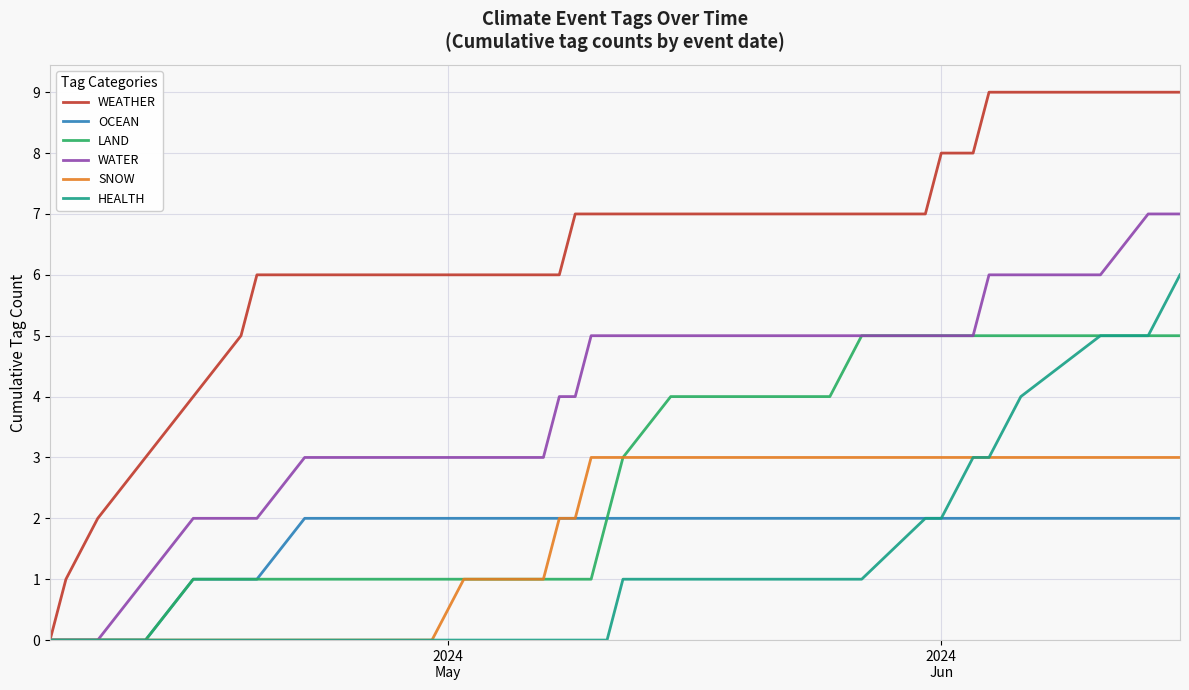

What is the sum of all OCEAN values?

53